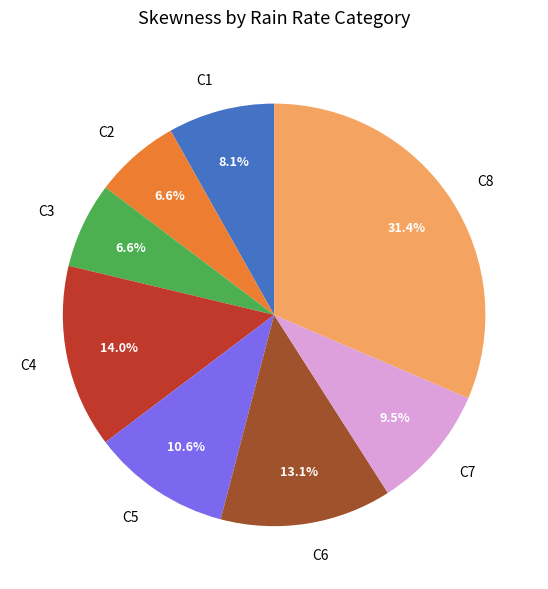

How many segments does this pie chart have?

8